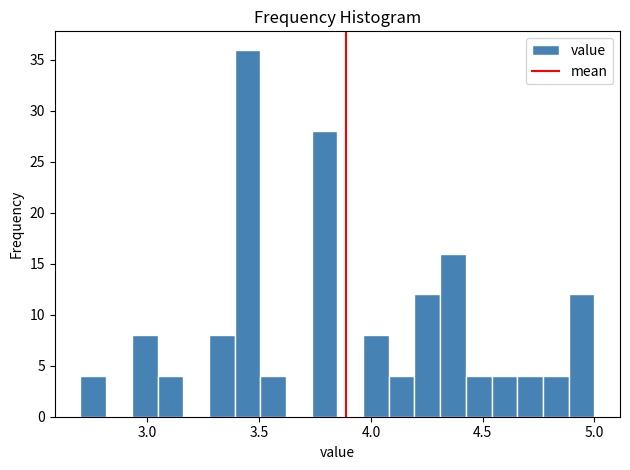

Read against the x-axis, roughly where is the centre of the tallest bar?

3.45